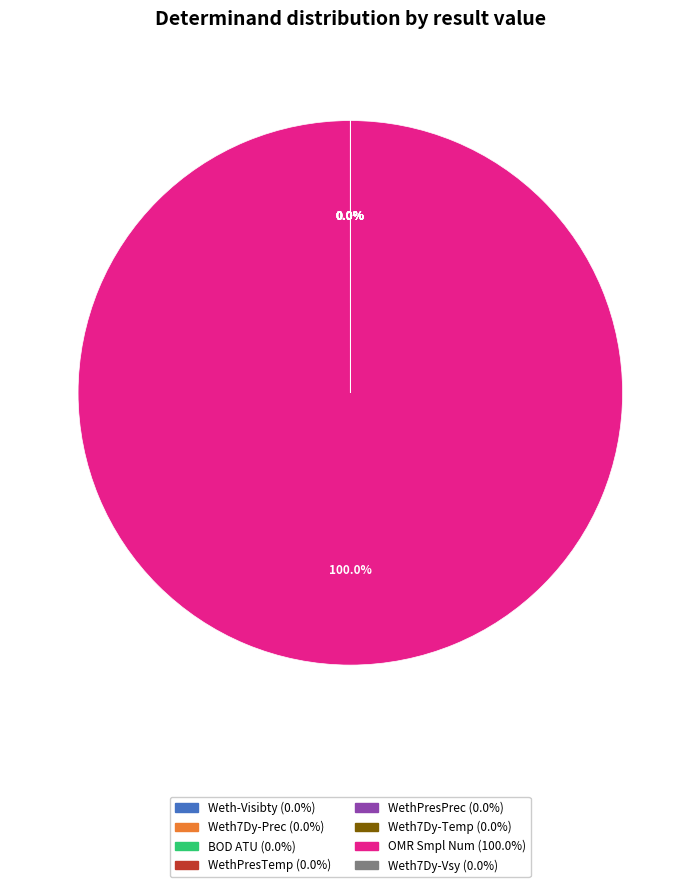

Count the number of slices in the pie.

8